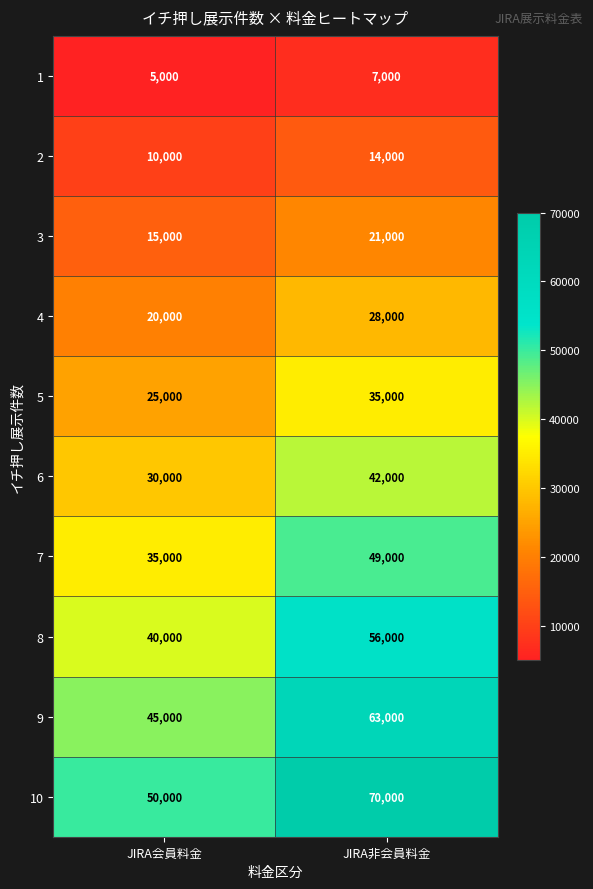

Which series has the largest total across all categories?

10